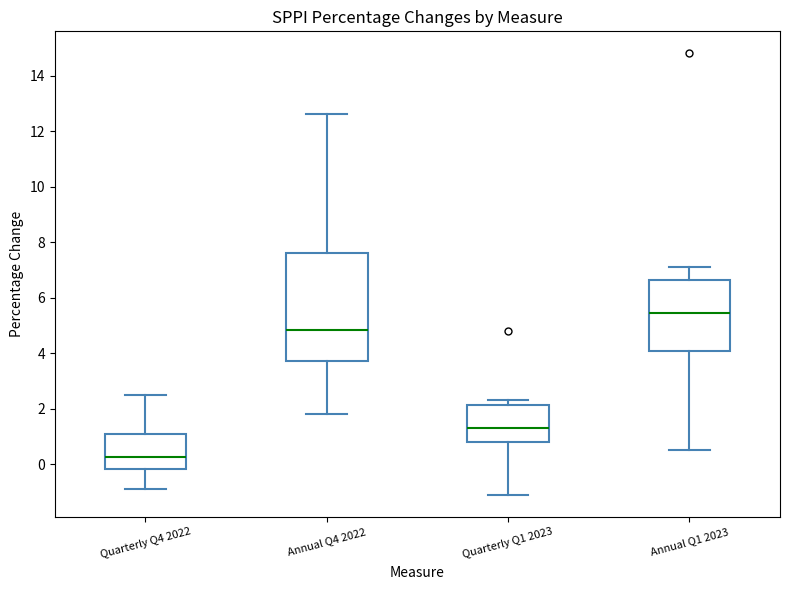

Where is the lower edge of the box for Annual Q4 2022 on the y-axis? The values are not printed on the chart, so give them approximately, as read against the axis.

3.8